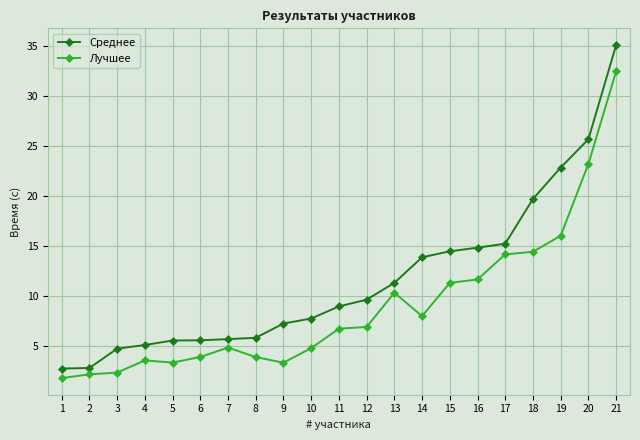

Which series changed the most between 3 and 18?

Среднее